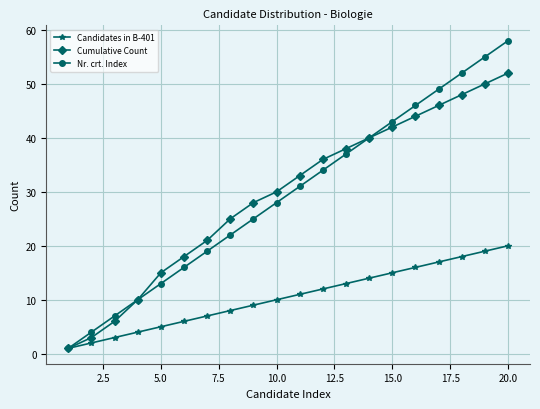

What is the highest value of the Nr. crt. Index series?

58